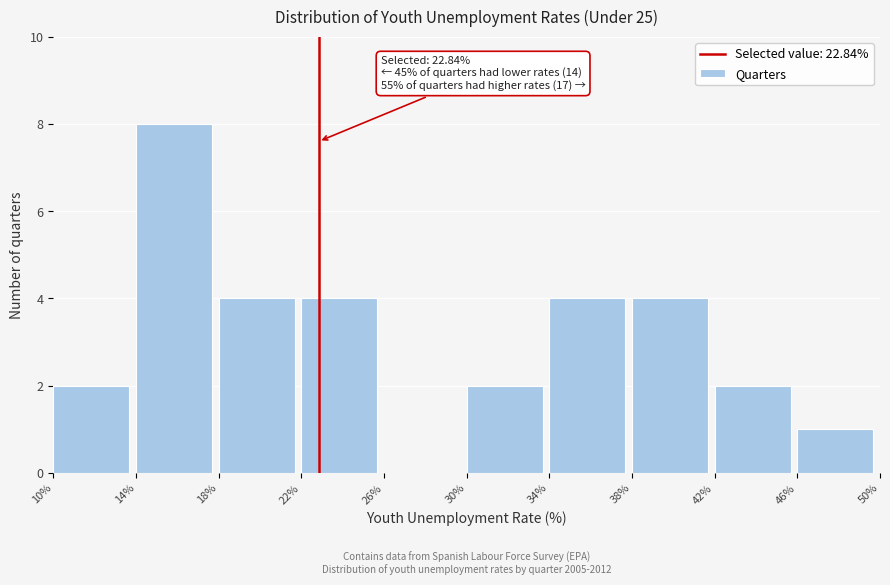

Over which range of the x-axis is the bar tallest?

14% to 18%